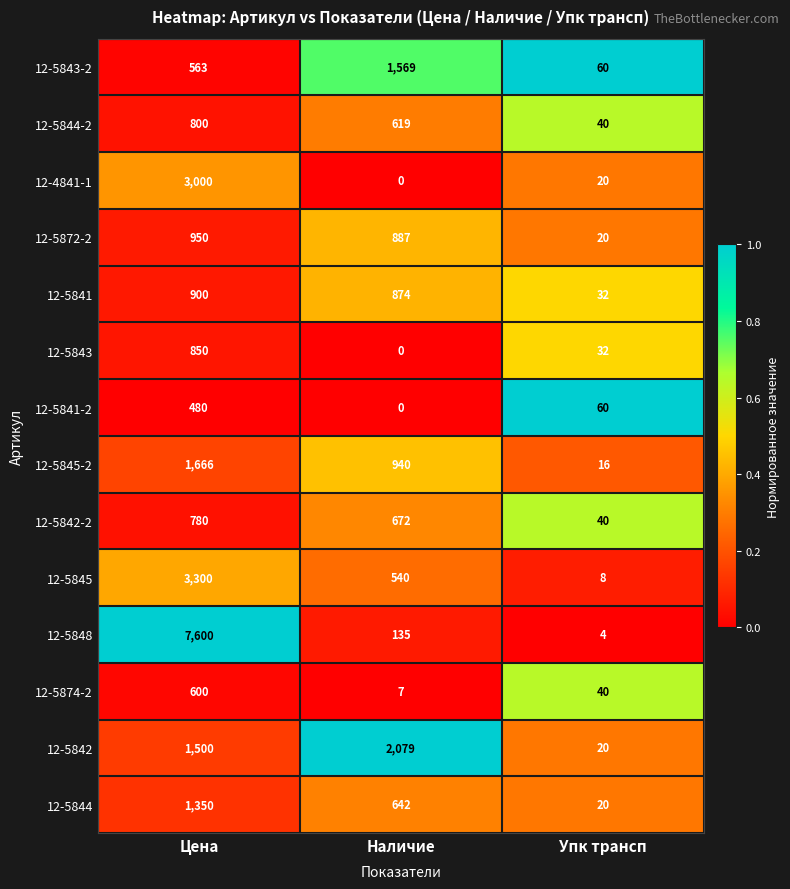

Is it true that 12-5845-2 equals 2614 at Цена?

False